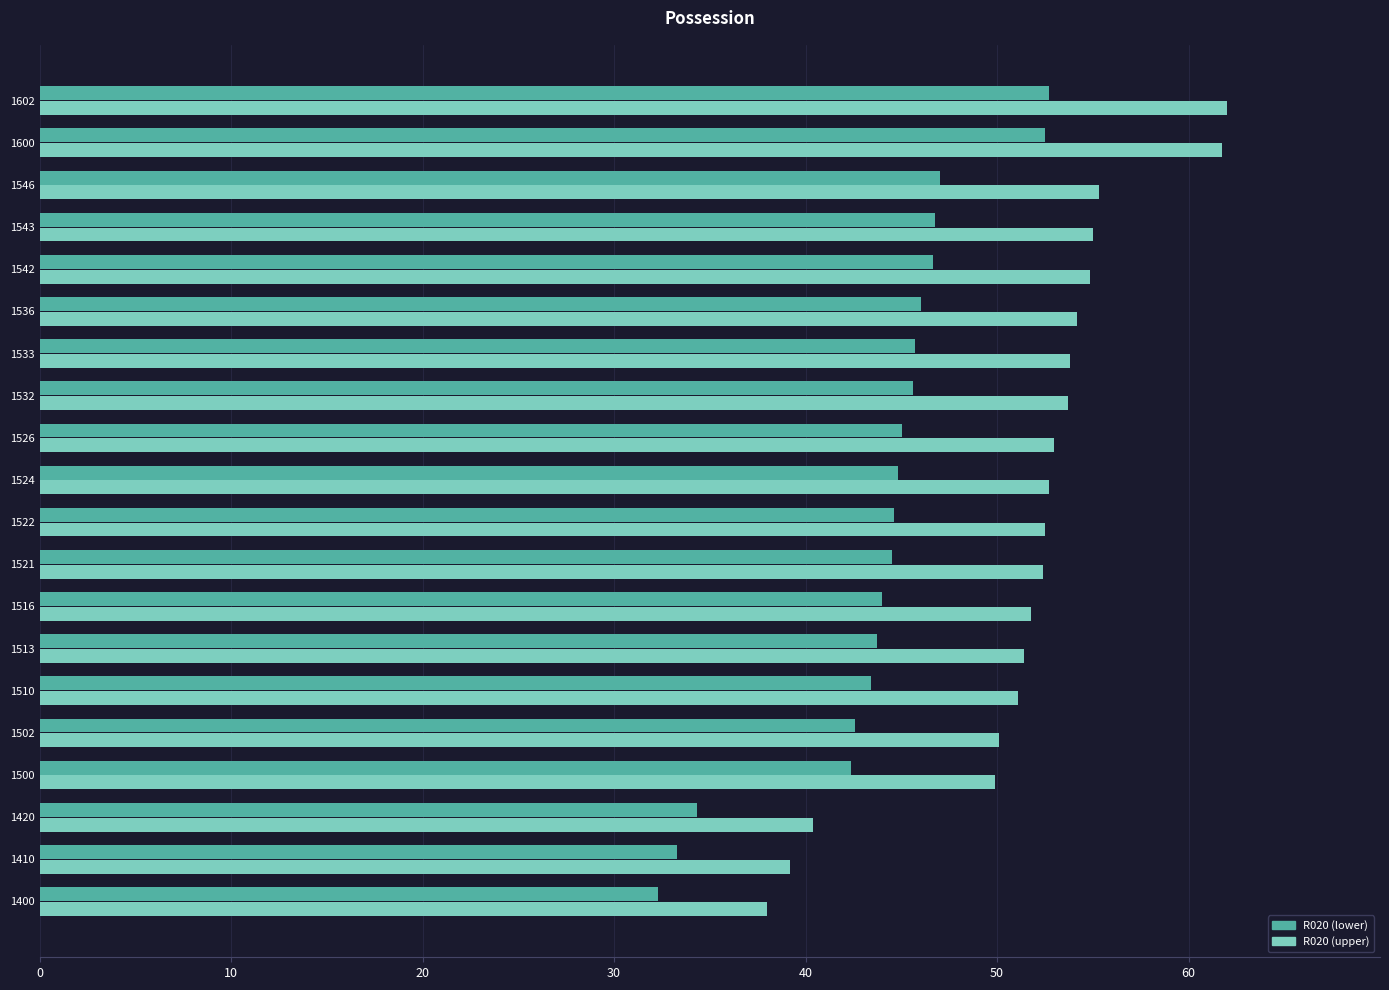

Which series has the largest total across all categories?

R020 (upper)